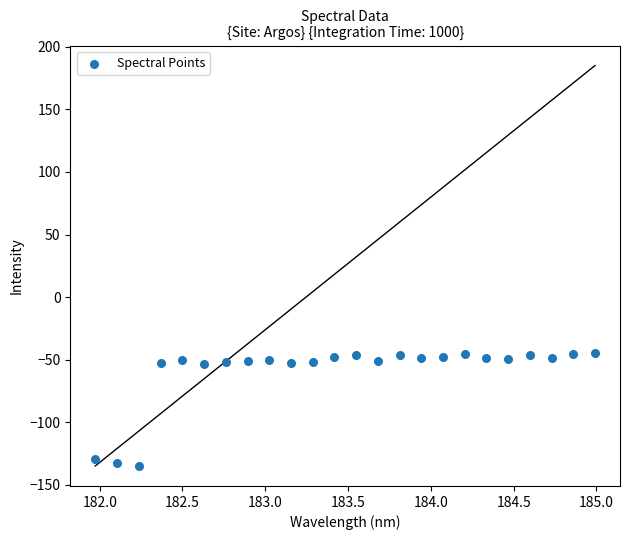

What is the range of Y values (max minus min)?

89.9